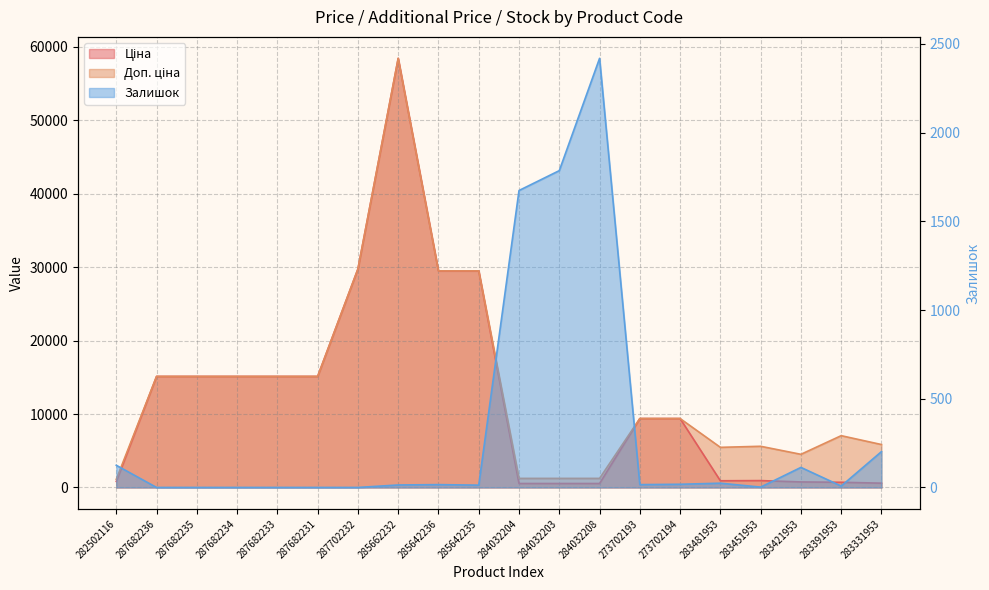

Is the value of Ціна at 287682231 greater than the value of Залишок at 287682236?

Yes